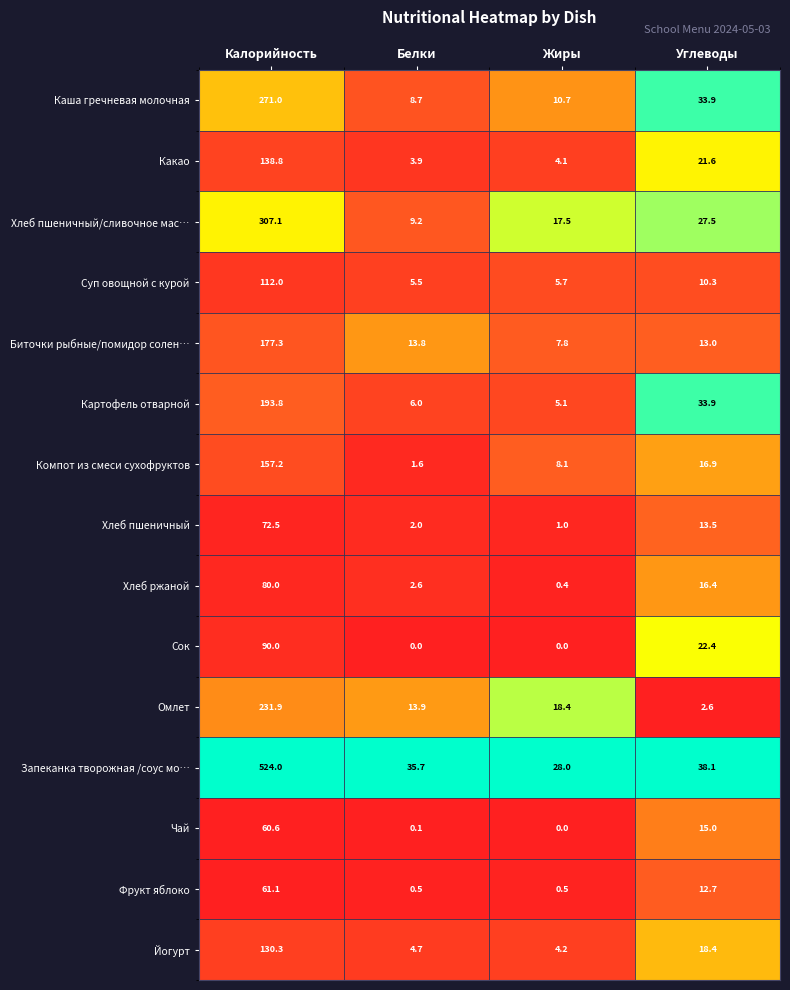

At which label does Запеканка творожная /соус мо… first exceed 38?

Калорийность